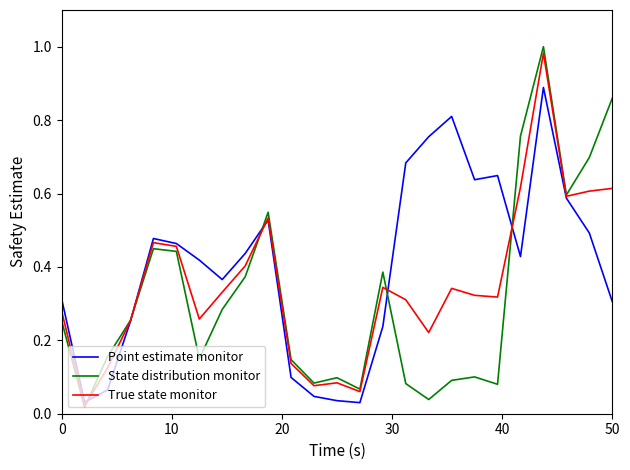

Which series has the largest total across all categories?

Point estimate monitor